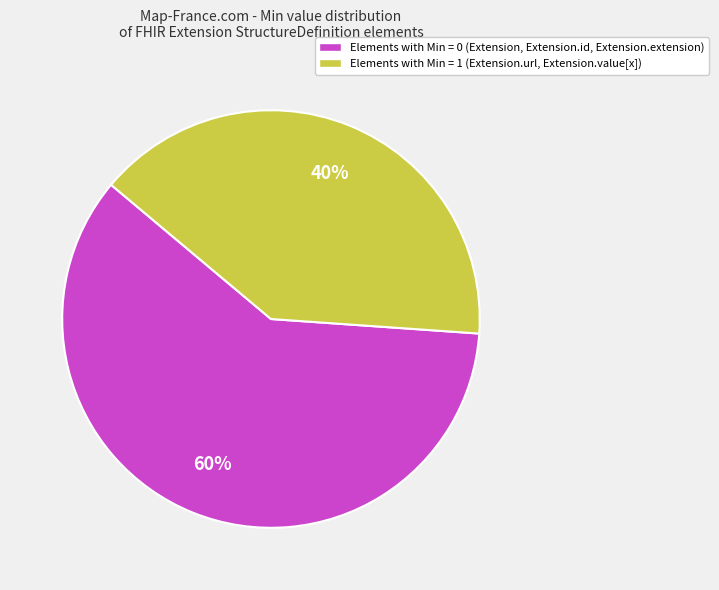

Count the number of slices in the pie.

2